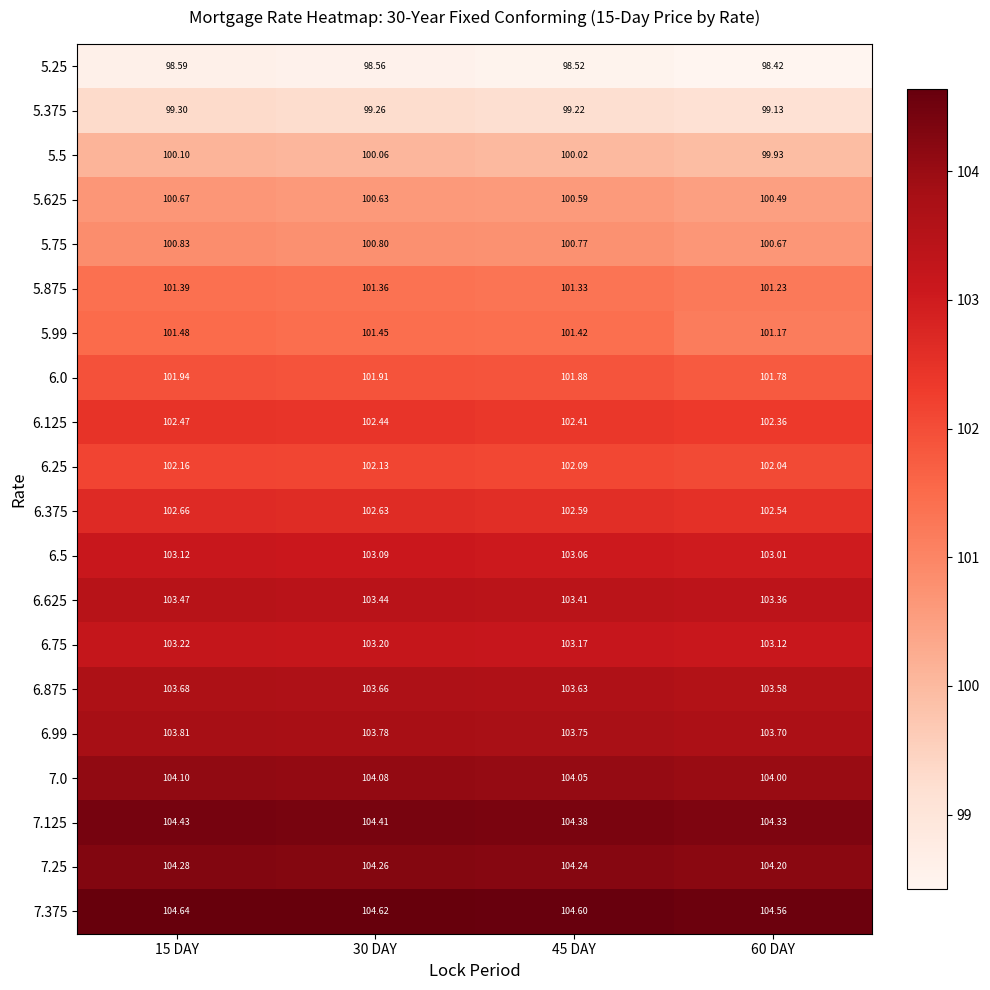

Is the value of 7.125 at 15 DAY greater than the value of 6.0 at 15 DAY?

Yes